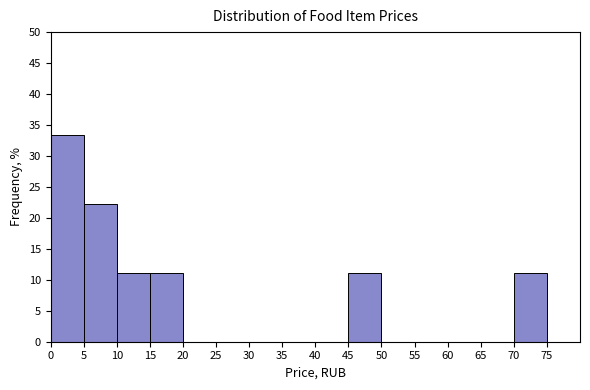

Which range on the x-axis has the tallest bar?

0 to 5